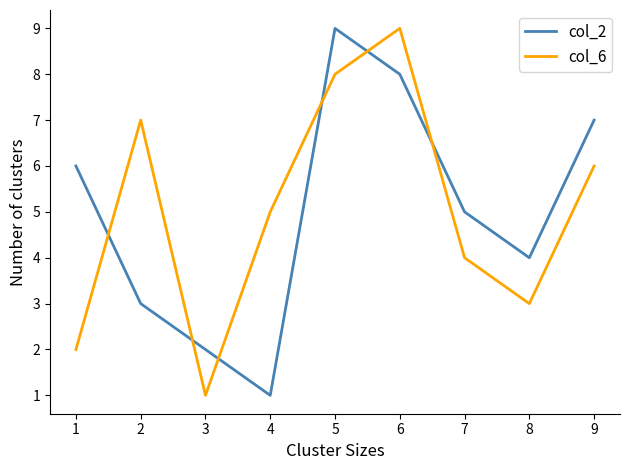

How many values in the col_2 series are below 6?

5